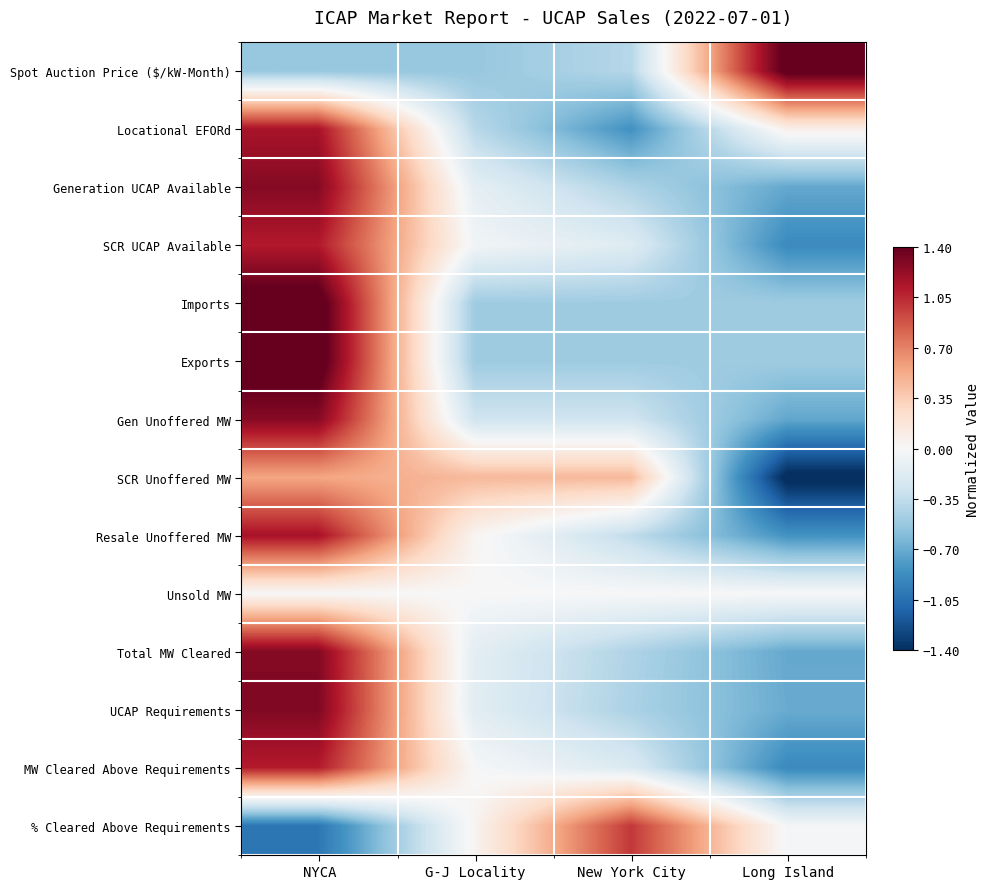

Reading left to right, list all the values displayed in this chart.

Spot Auction Price ($/kW-Month): NYCA=-0.5	G-J Locality=-0.5	New York City=-0.4	Long Island=1.5
Locational EFORd: NYCA=1.2	G-J Locality=-0.4	New York City=-0.8	Long Island=0.1
Generation UCAP Available: NYCA=1.3	G-J Locality=-0.1	New York City=-0.4	Long Island=-0.7
SCR UCAP Available: NYCA=1.1	G-J Locality=-0.0	New York City=-0.2	Long Island=-0.9
Imports: NYCA=1.5	G-J Locality=-0.5	New York City=-0.5	Long Island=-0.5
Exports: NYCA=1.5	G-J Locality=-0.5	New York City=-0.5	Long Island=-0.5
Gen Unoffered MW: NYCA=1.3	G-J Locality=-0.3	New York City=-0.3	Long Island=-0.7
SCR Unoffered MW: NYCA=0.5	G-J Locality=0.5	New York City=0.5	Long Island=-1.5
Resale Unoffered MW: NYCA=1.2	G-J Locality=0.0	New York City=-0.4	Long Island=-0.8
Unsold MW: NYCA=0.0	G-J Locality=0.0	New York City=0.0	Long Island=0.0
Total MW Cleared: NYCA=1.3	G-J Locality=-0.1	New York City=-0.4	Long Island=-0.7
UCAP Requirements: NYCA=1.3	G-J Locality=-0.2	New York City=-0.4	Long Island=-0.7
MW Cleared Above Requirements: NYCA=1.1	G-J Locality=-0.0	New York City=-0.2	Long Island=-0.9
% Cleared Above Requirements: NYCA=-1.0	G-J Locality=0.0	New York City=1.0	Long Island=-0.0